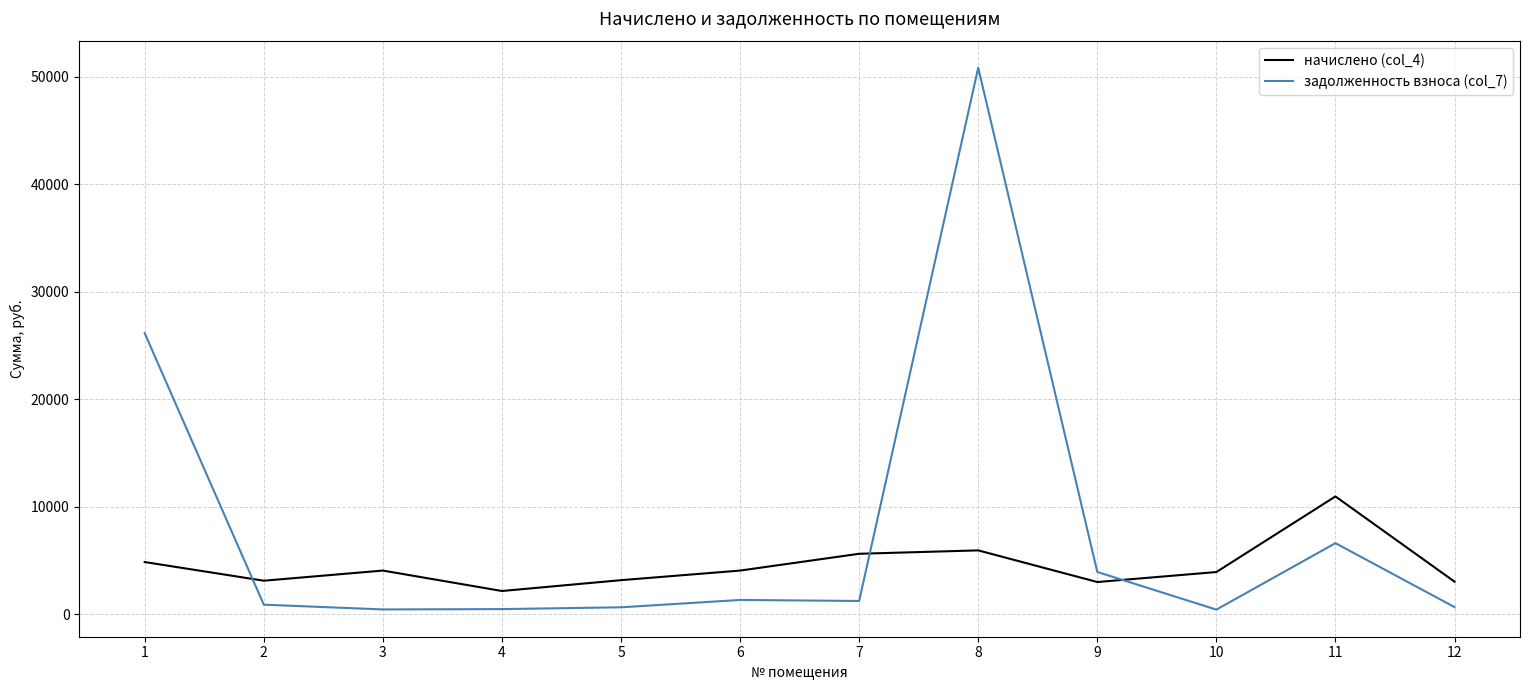

At which category is the sum across all series the highest?

8